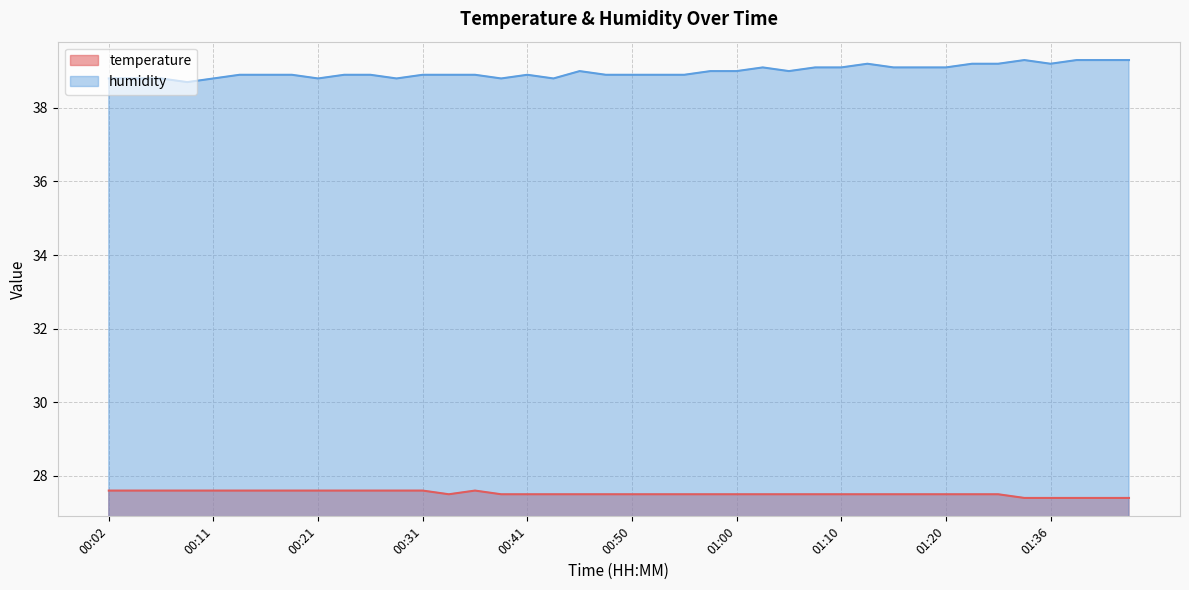

Rank the series by their average value, from lowest to highest.

temperature, humidity